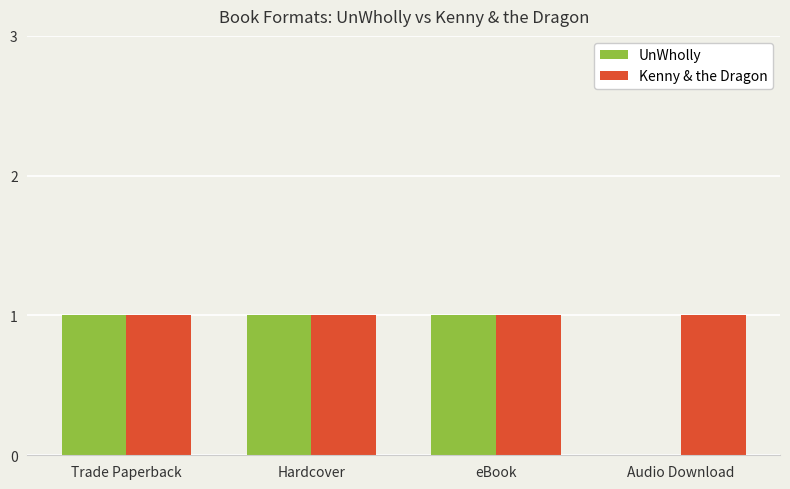

Is the value of UnWholly at Audio Download greater than the value of Kenny & the Dragon at Hardcover?

No